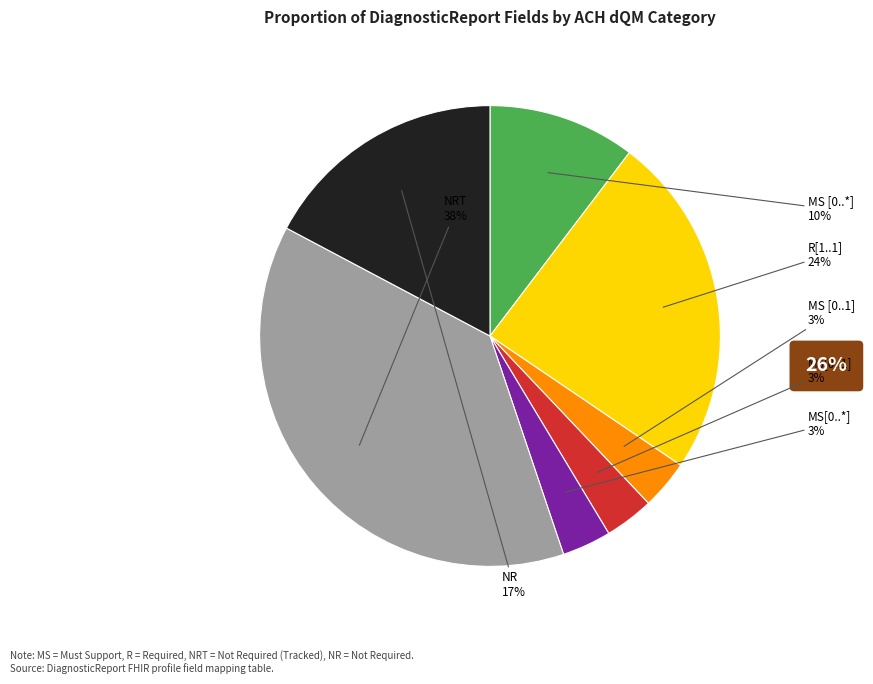

Is it true that R[1..1] is 24% of the pie?

True